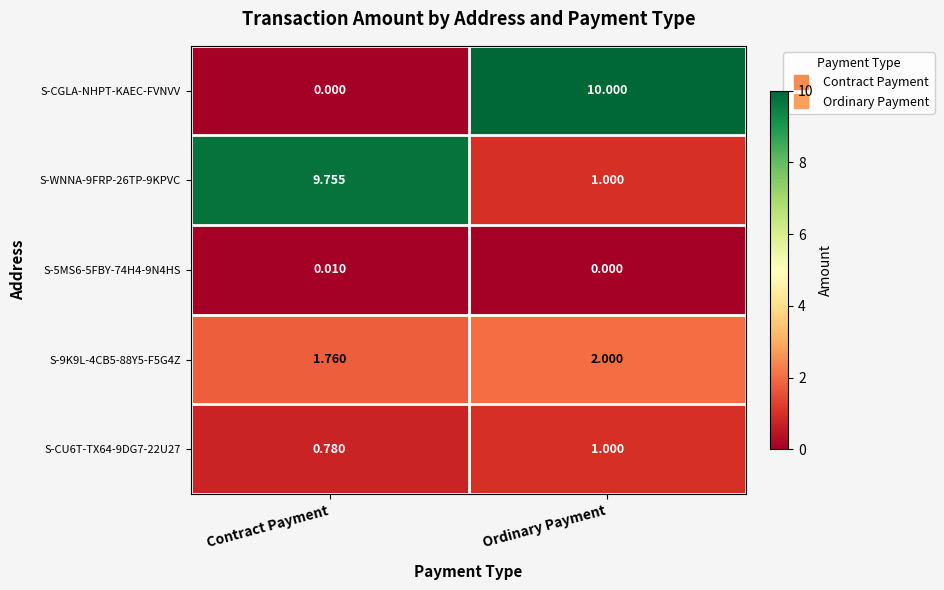

Which series changed the most between Contract Payment and Ordinary Payment?

S-CGLA-NHPT-KAEC-FVNVV